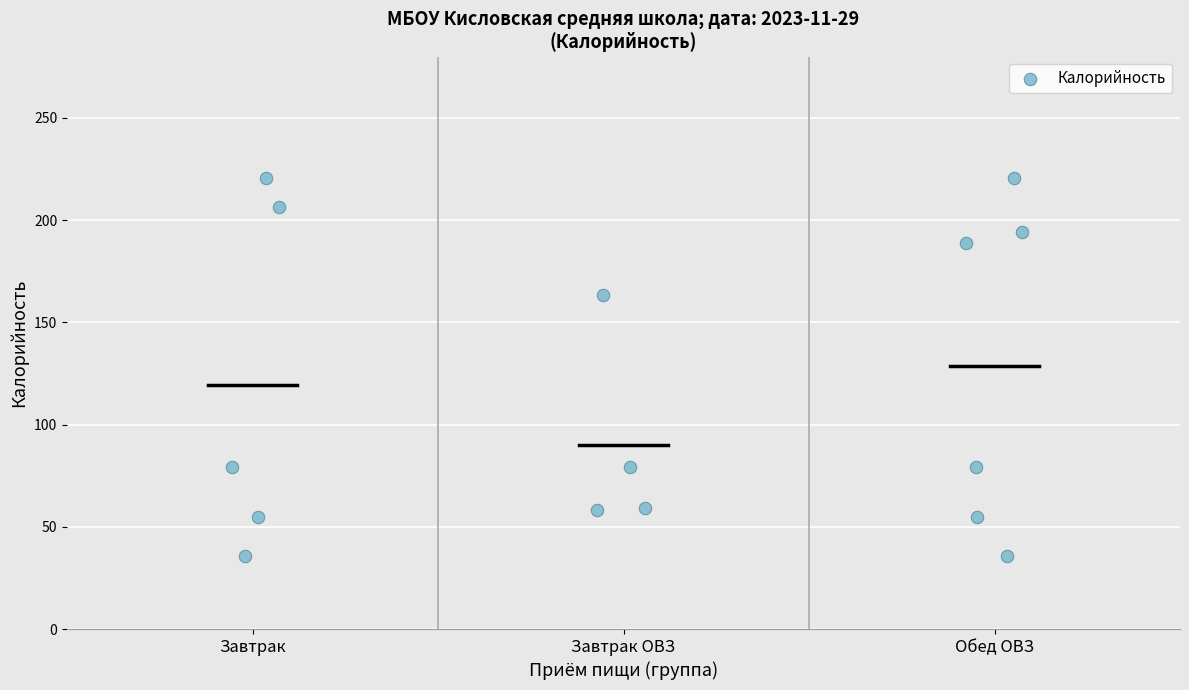

What is the range of X values (max minus min)?

2.1